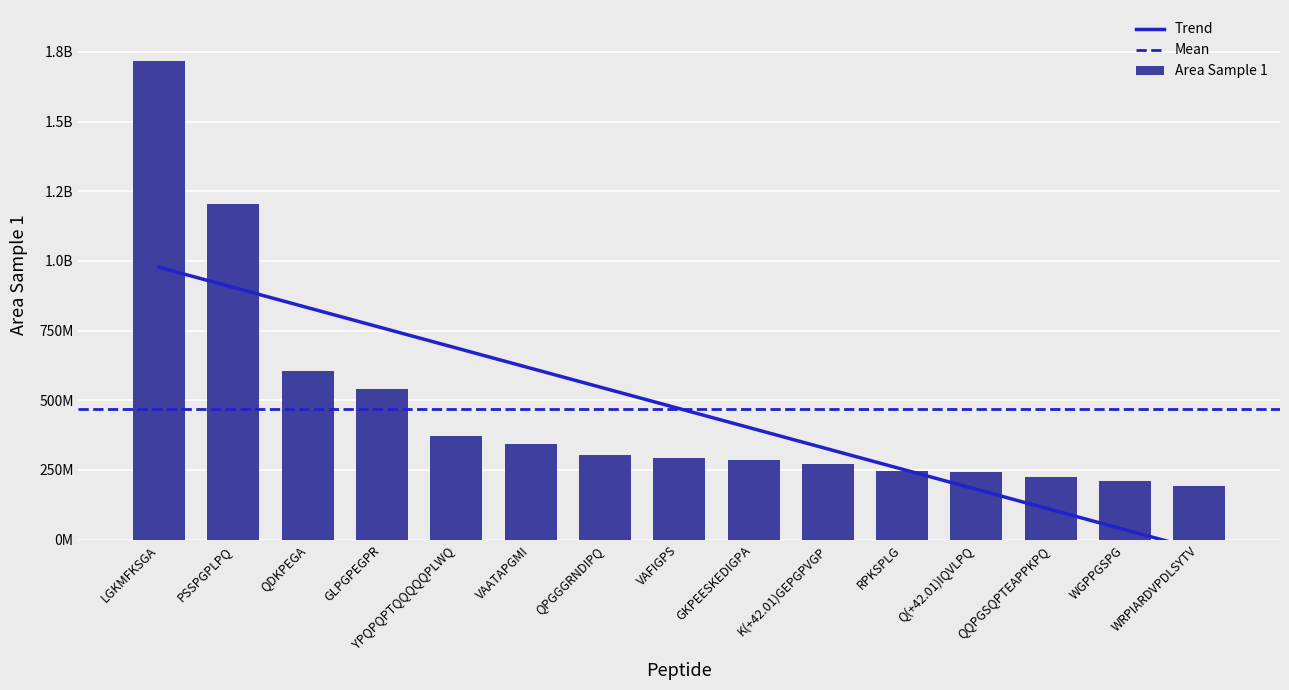

Rank the categories by value from highest to lowest.

LGKMFKSGA, PSSPGPLPQ, QDKPEGA, GLPGPEGPR, YPQPQPTQQQQQPLWQ, VAATAPGMI, QPGGGRNDIPQ, VAFIGPS, GKPEESKEDIGPA, K(+42.01)GEPGPVGP, RPKSPLG, Q(+42.01)IQVLPQ, QQPGSQPTEAPPKPQ, WGPPGSPG, WRPIARDVPDLSYTV